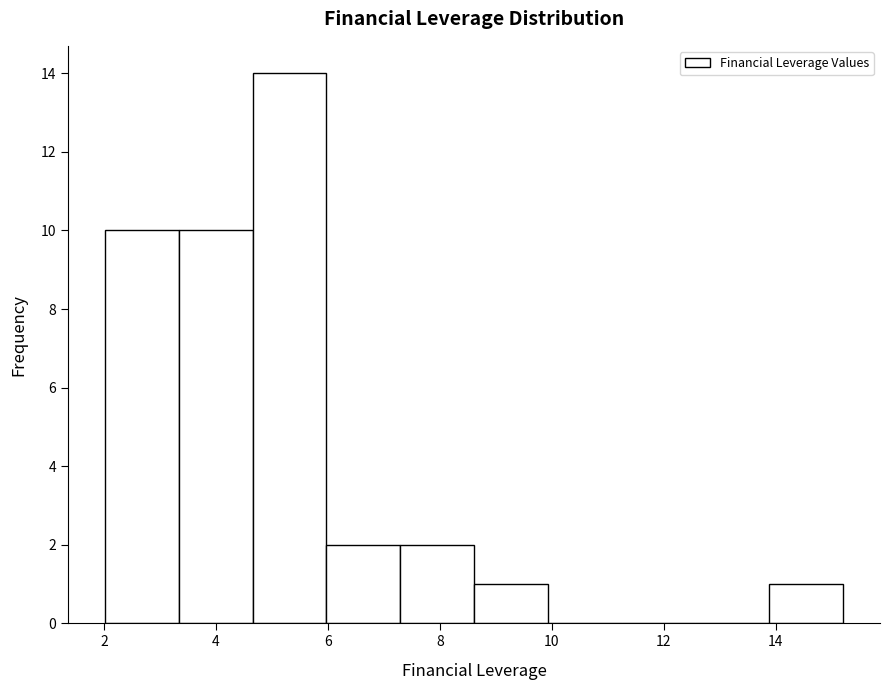

Reading left to right, transcribe this chart: for each bar, give the range it covers on the x-axis and its height. Neither the bar edges nor the heights are printed on the chart, so give them approximately, as read against the axes.

2.0 to 3.4: 10
3.4 to 4.6: 10
4.6 to 6.0: 14
6.0 to 7.2: 2
7.2 to 8.6: 2
8.6 to 10.0: 1
10.0 to 11.2: 0
11.2 to 12.6: 0
12.6 to 13.8: 0
13.8 to 15.2: 1